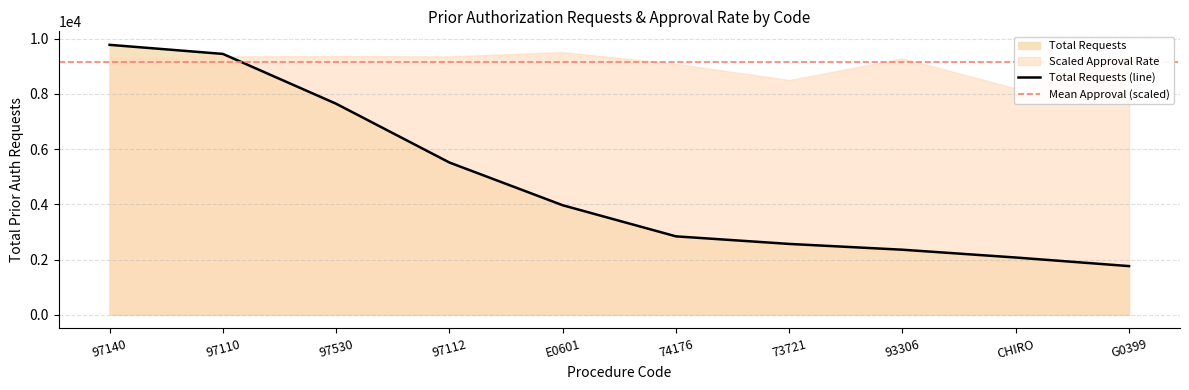

What is the greatest value displayed?

9775